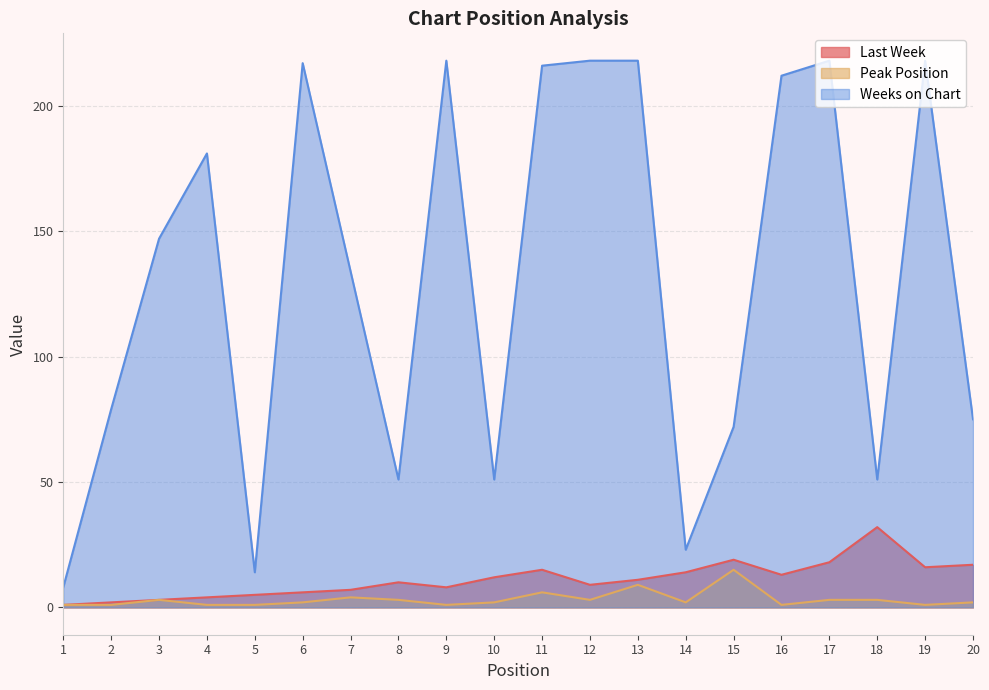

What is the highest value of the Last Week series?

32